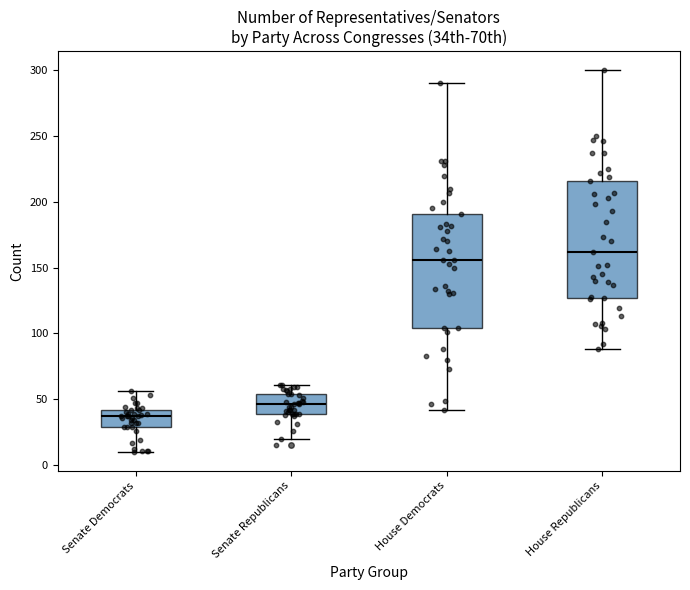

Reading left to right, read every box against the y-axis: the position of its median line, the range the box covers, and the ends of its whiskers. The values are not printed on the chart, so give them approximately, as read against the axis.

Senate Democrats: median 35, box 30 to 40, whiskers 10 to 55
Senate Republicans: median 45, box 40 to 55, whiskers 20 to 60
House Democrats: median 155, box 105 to 190, whiskers 40 to 290
House Republicans: median 160, box 125 to 215, whiskers 90 to 300